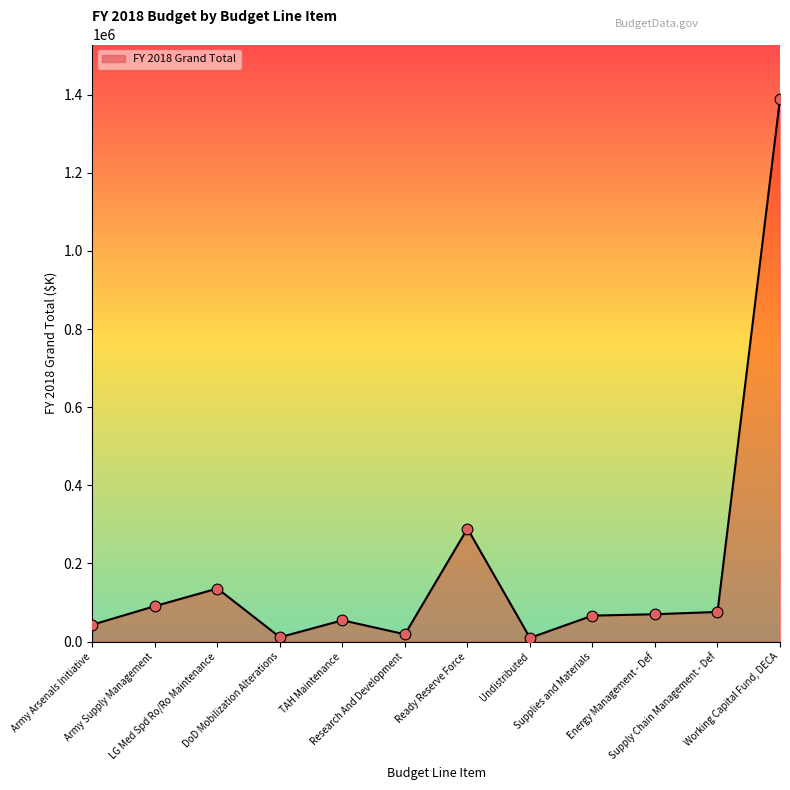

Which has a higher value, Ready Reserve Force or Army Supply Management?

Ready Reserve Force